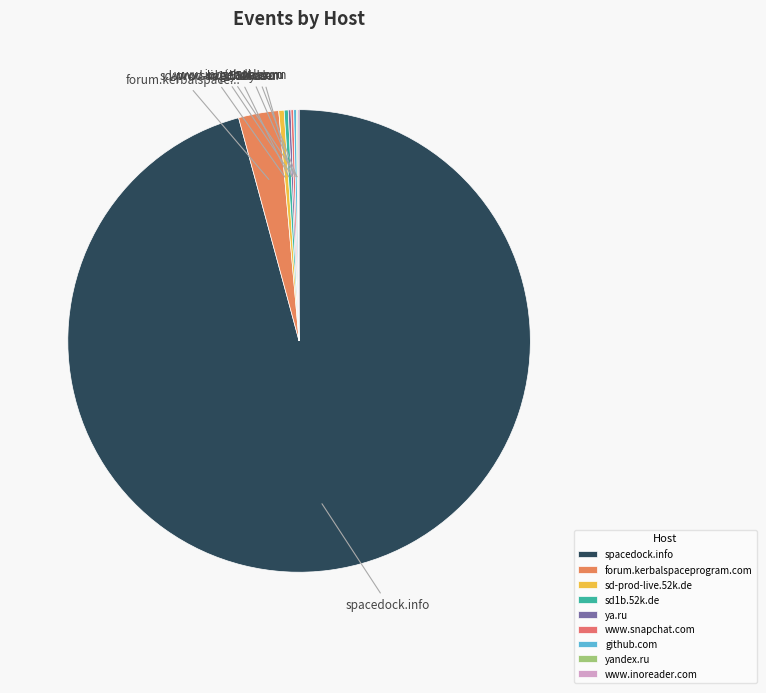

What is the smallest slice in the pie chart?

yandex.ru